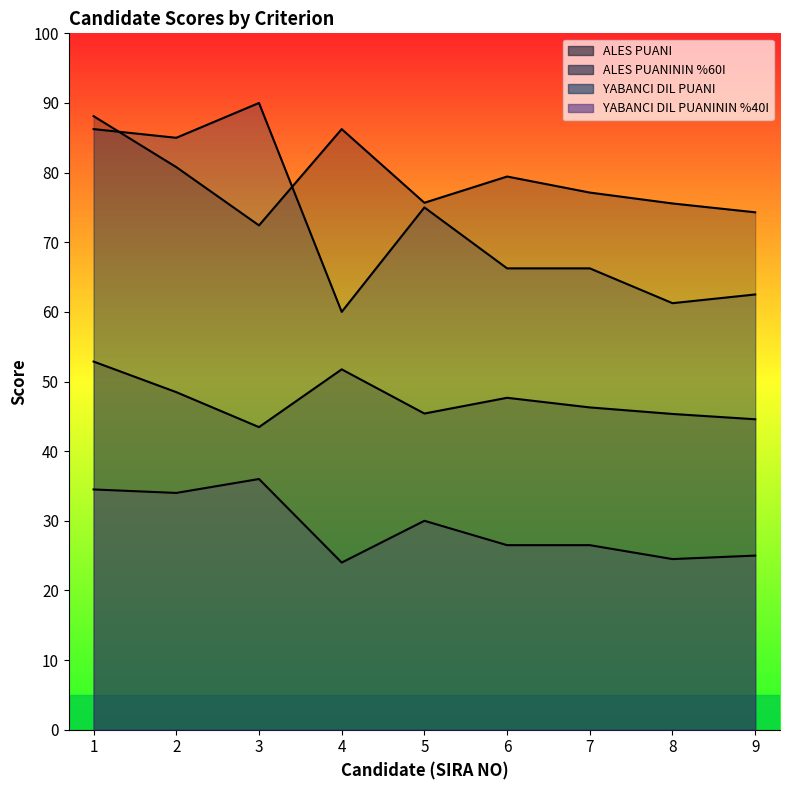

At which label is ALES PUANININ %60I closest to 80?

6